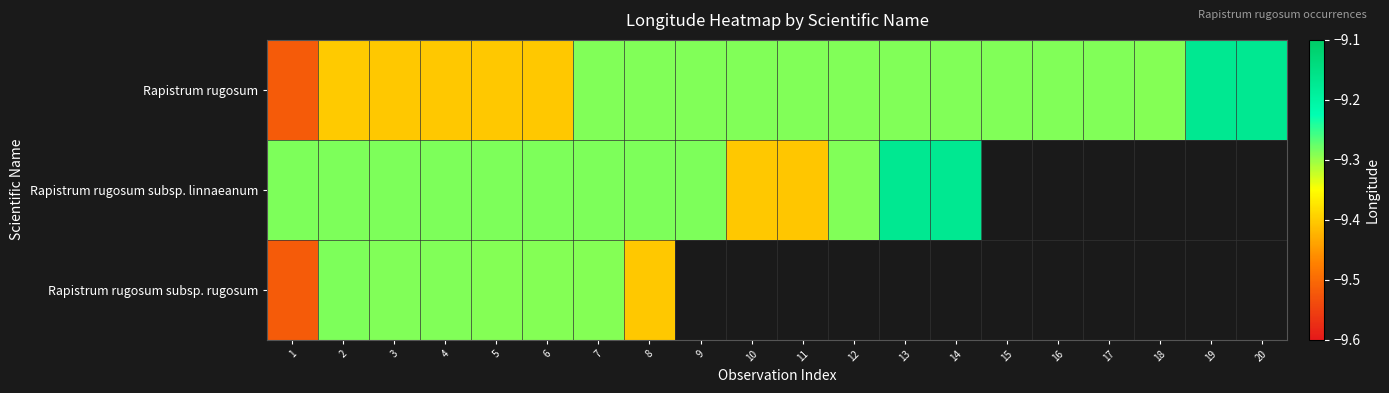

How many values in Rapistrum rugosum subsp. rugosum are below zero?

8